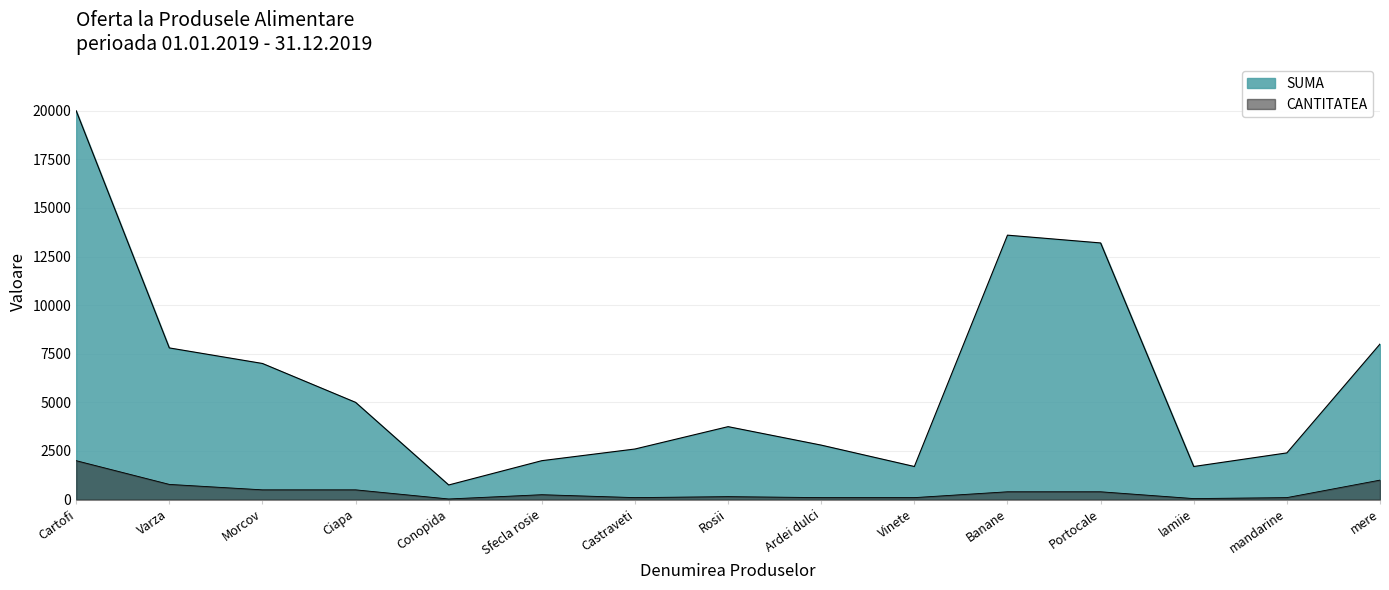

Does the chart display data point markers on the line(s)?

No